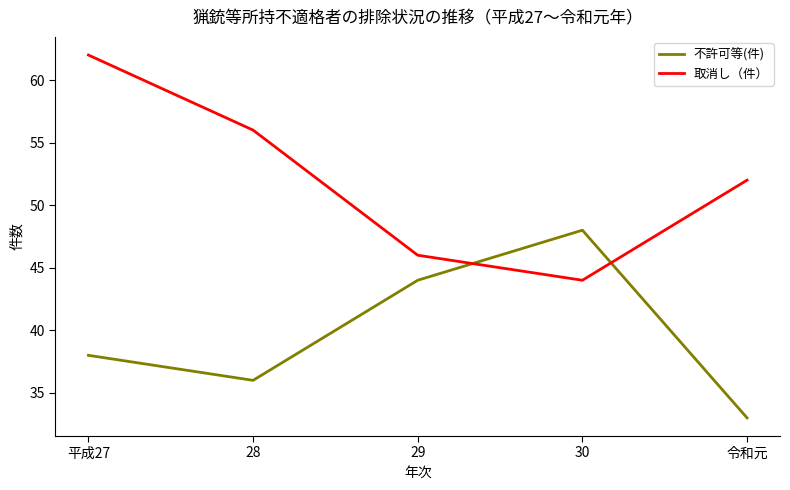

At 令和元, list the series in order from largest to smallest.

取消し（件）, 不許可等(件)